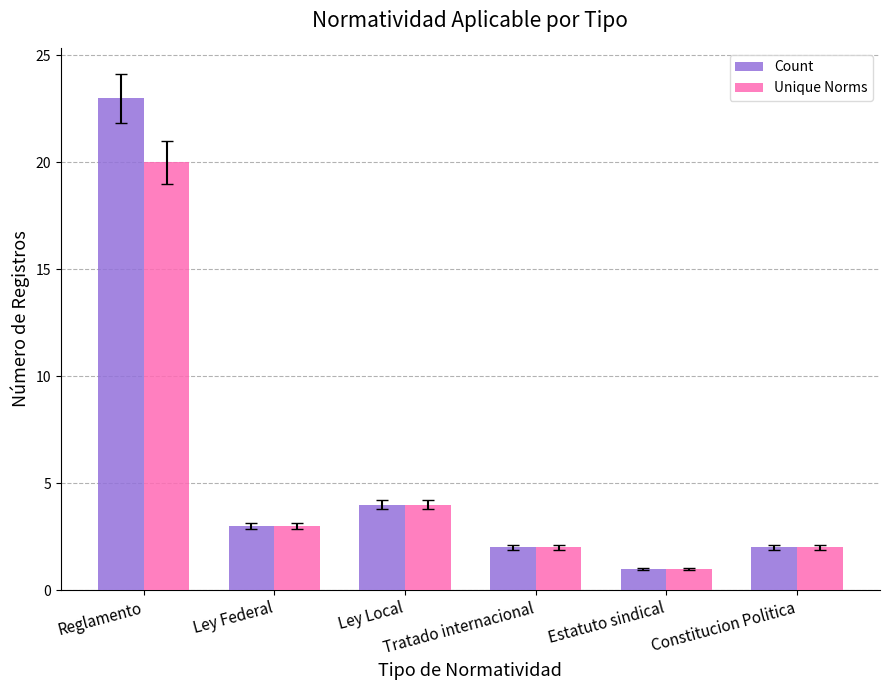

What is the minimum value shown in the chart?

1